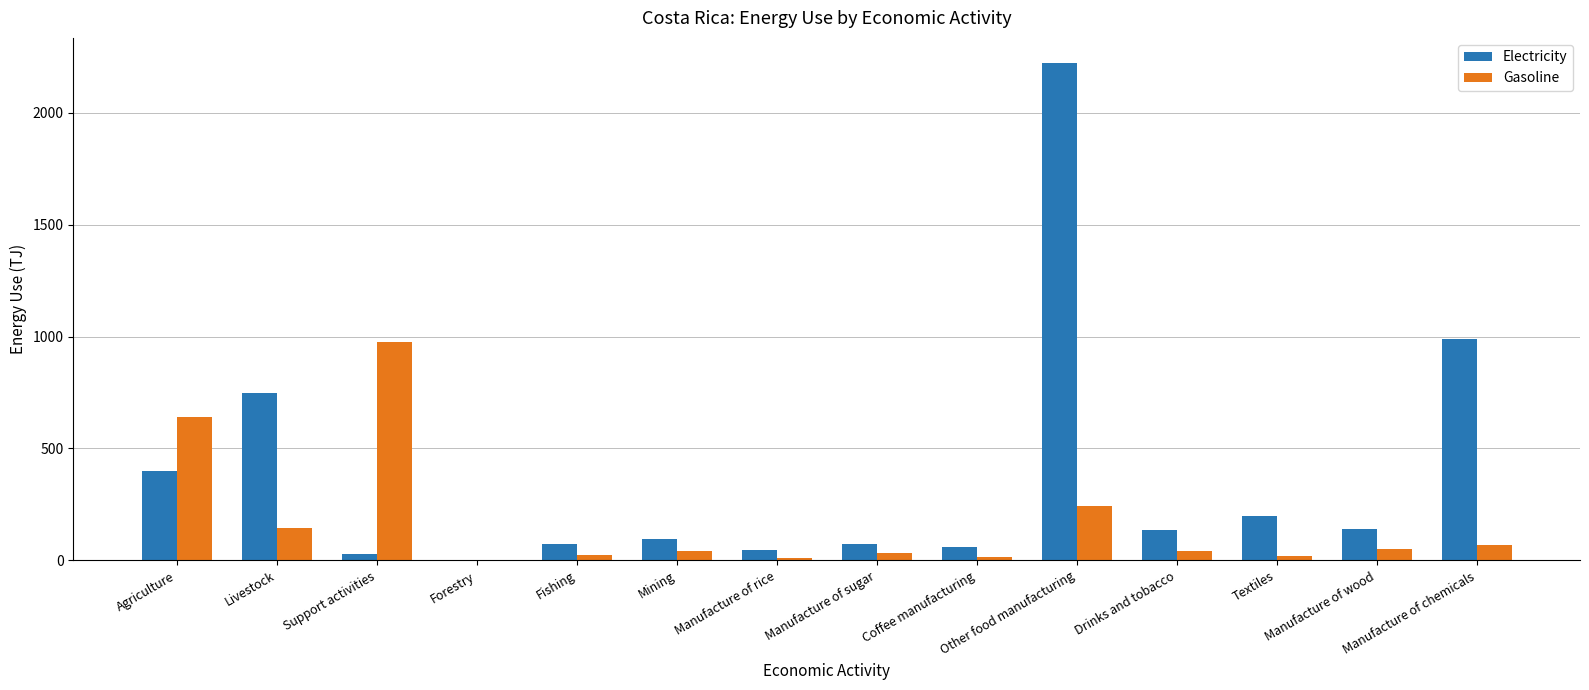

How many data points in Gasoline are above 40?

8